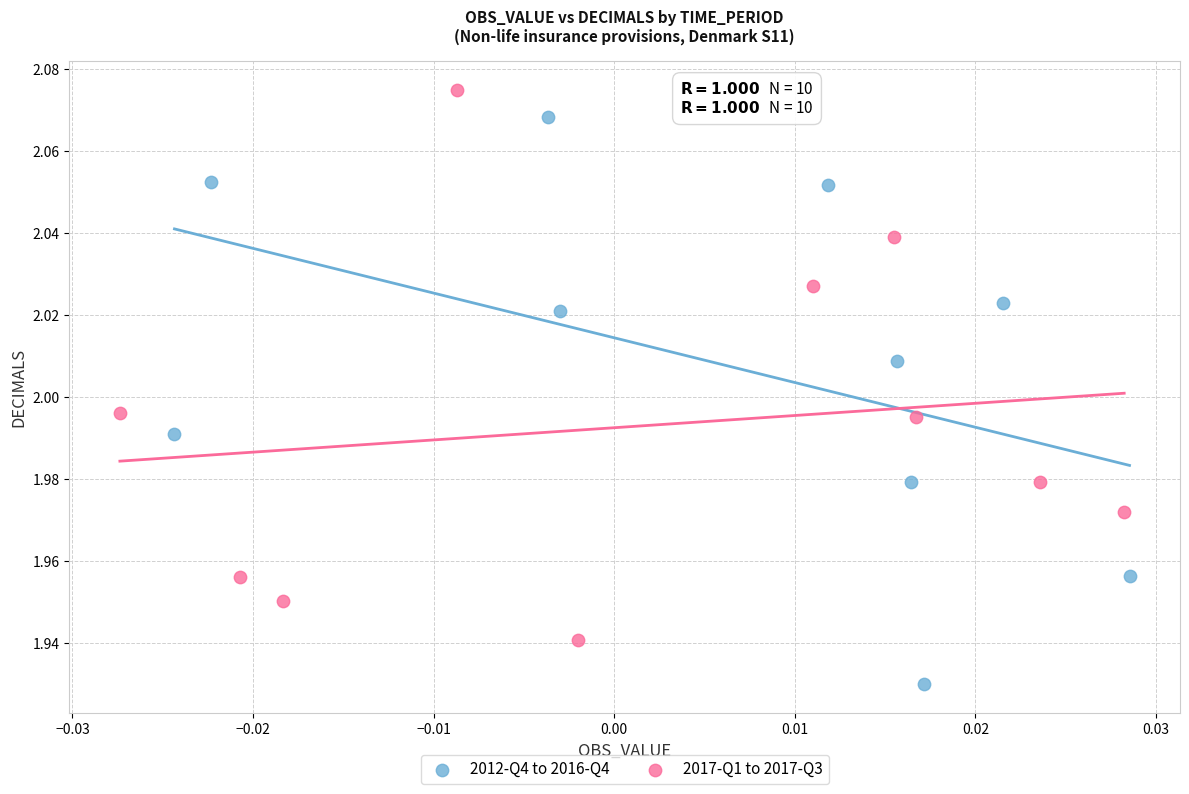

What are all the series names shown in the legend?

2012-Q4 to 2016-Q4, 2017-Q1 to 2017-Q3